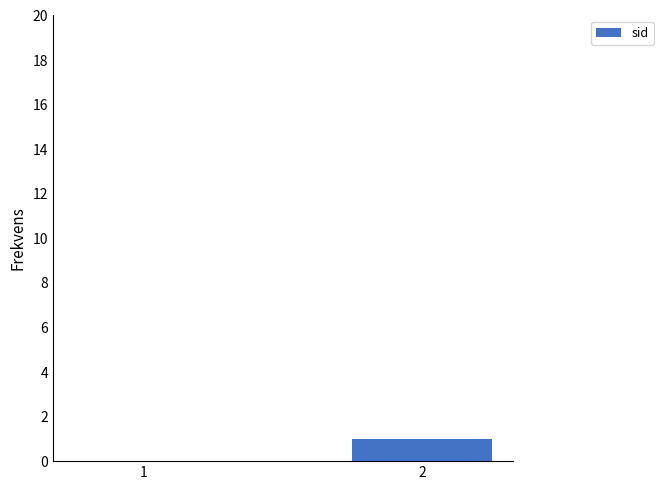

How many data points does each series have?

2